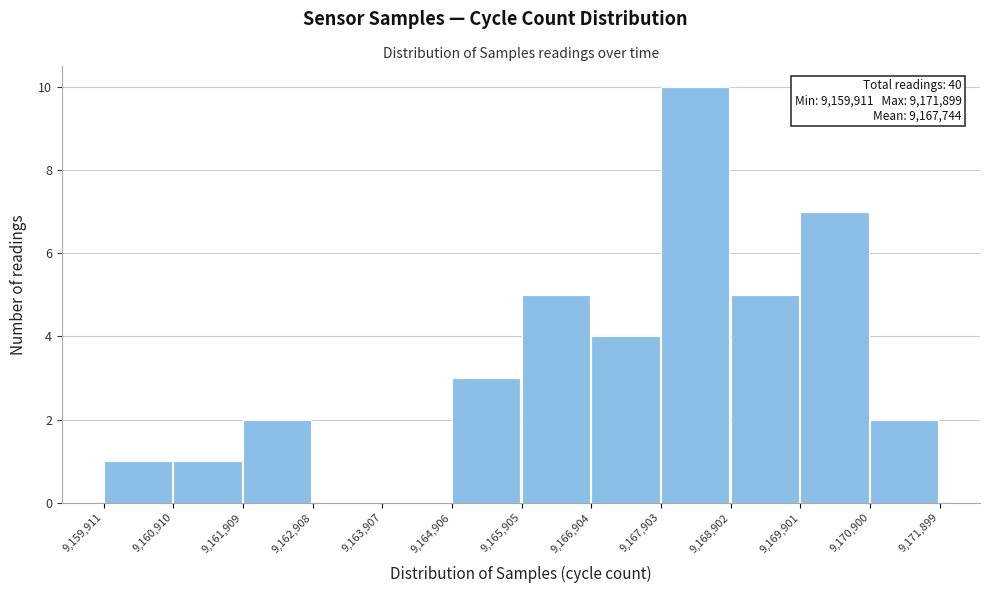

Over which range of the x-axis is the bar tallest?

9,167,903 to 9,168,902